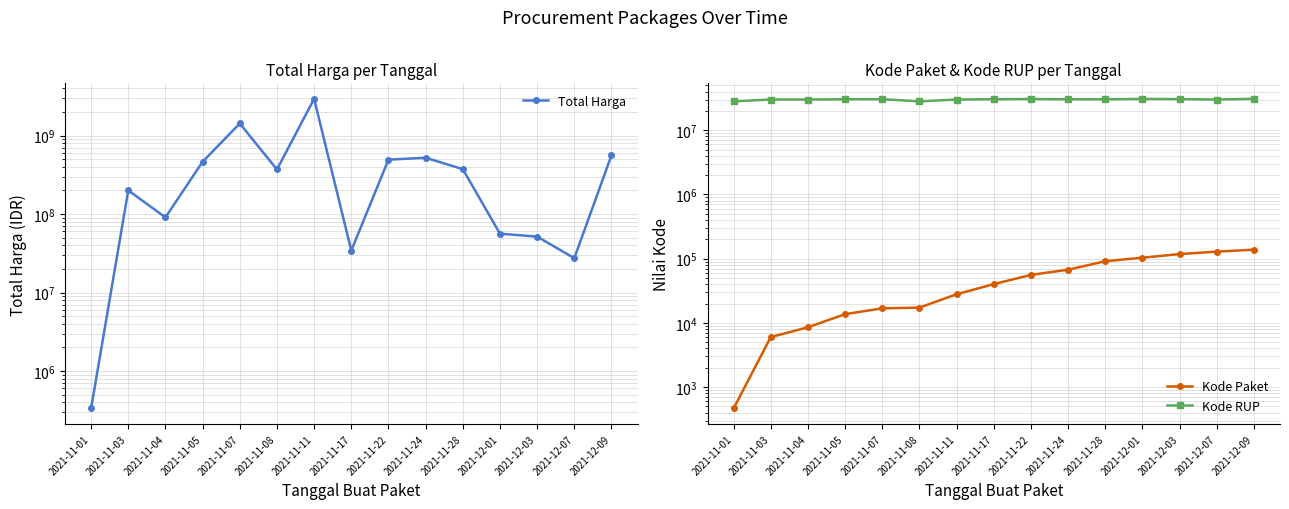

What is the spread (max minus min) of values at 2021-11-22?

492944174